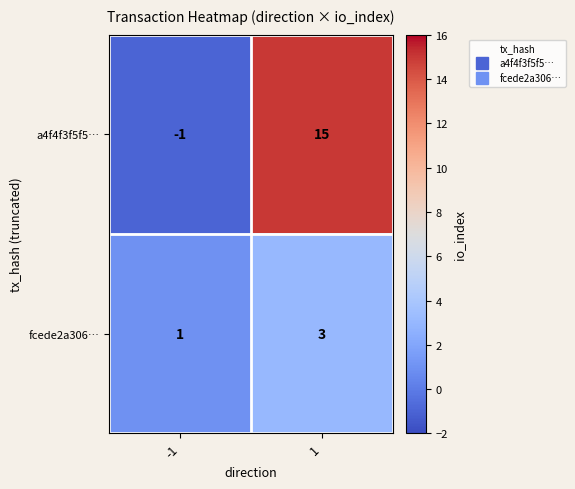

What is the difference between the a4f4f3f5f5… values at -1 and 1?

16